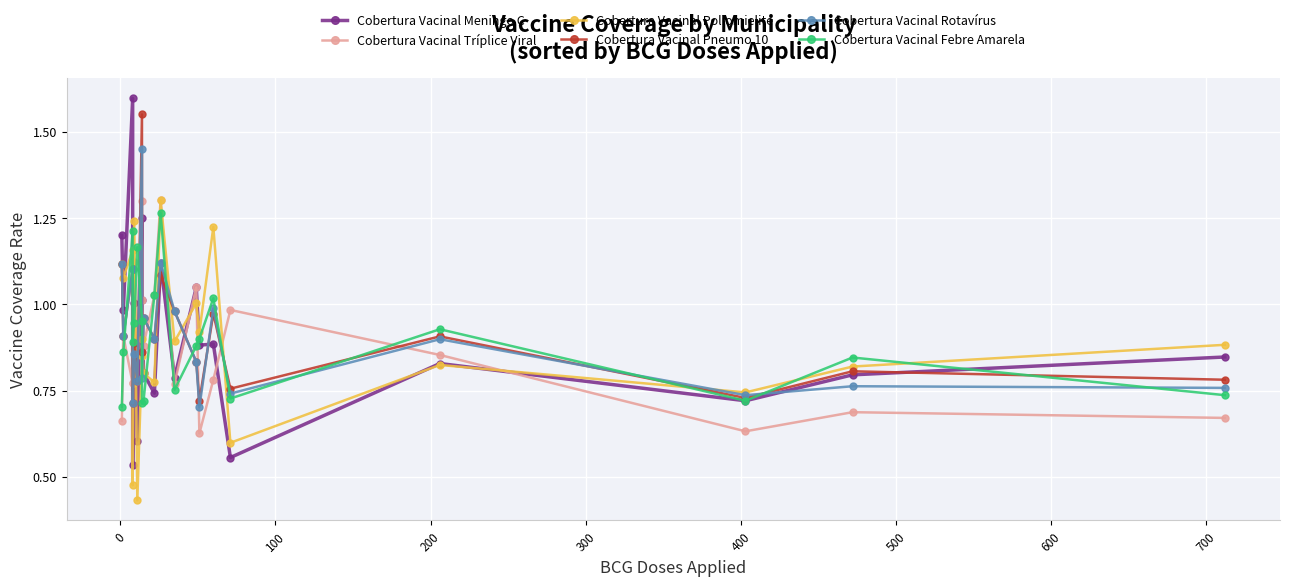

Is it true that Cobertura Vacinal Meningo C equals 0.9 at 15?

False